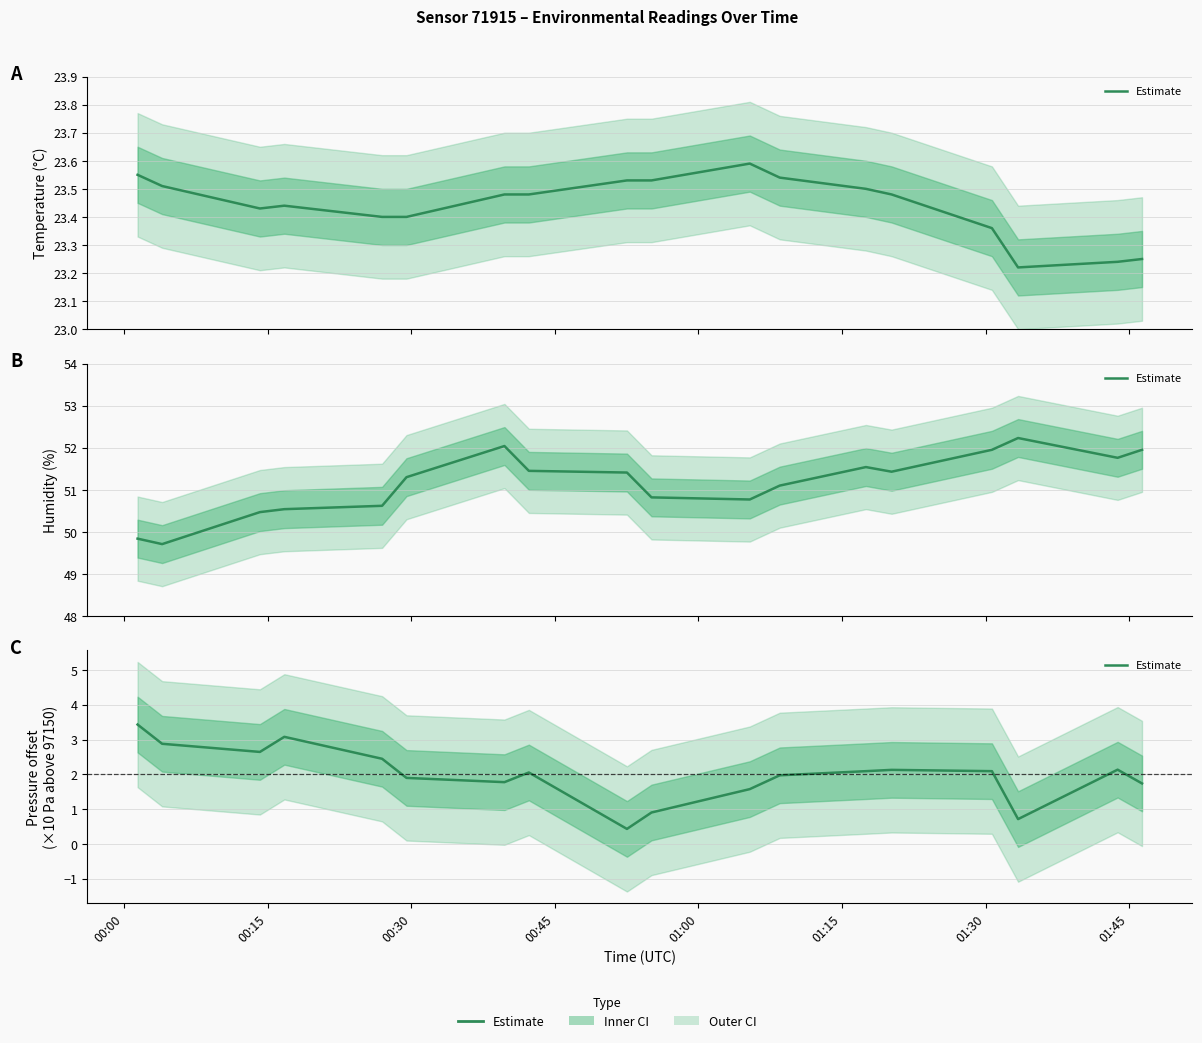

At which category does the data reach its first local valley?

00:30